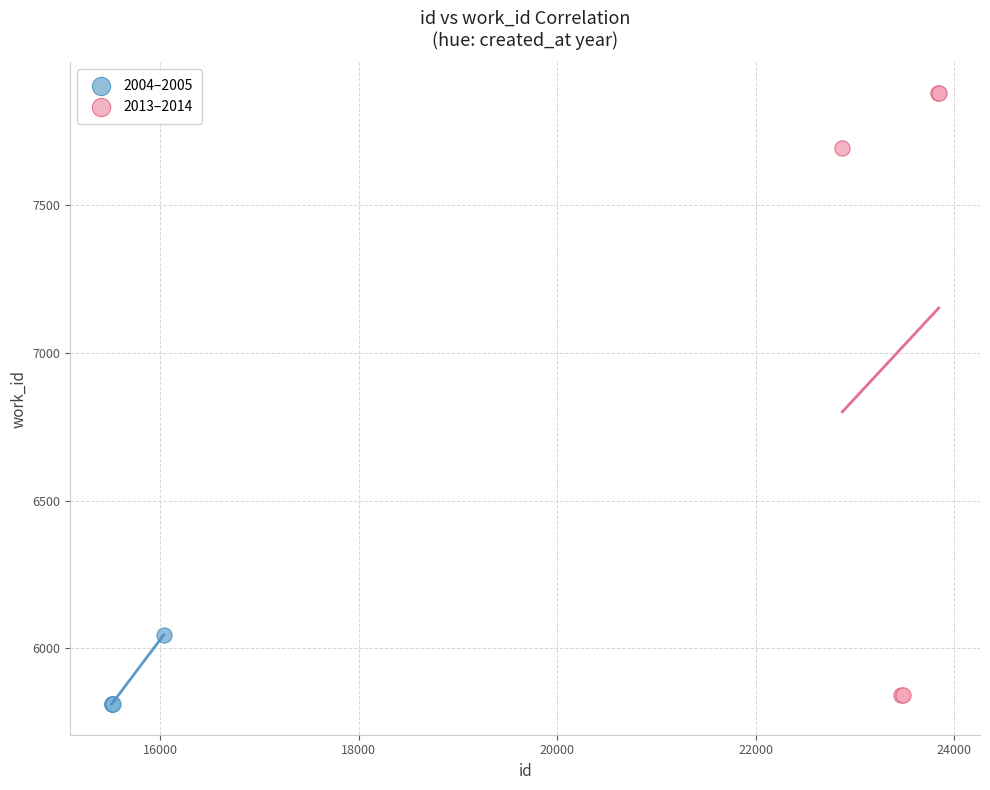

Which series has the largest Y range (max minus min)?

2013–2014